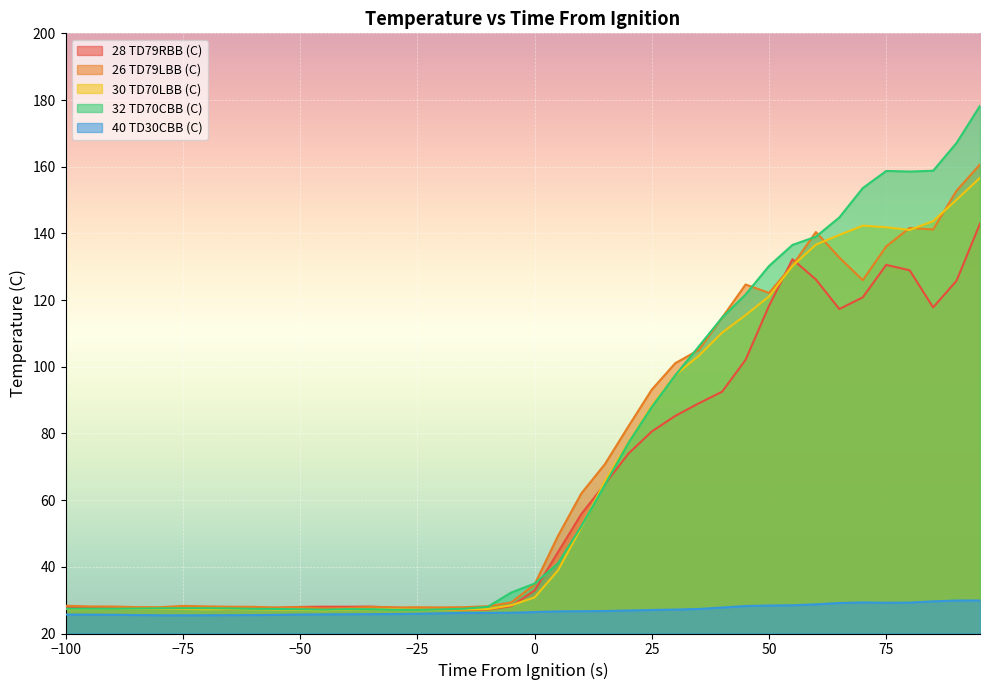

At which category is the sum across all series the highest?

95